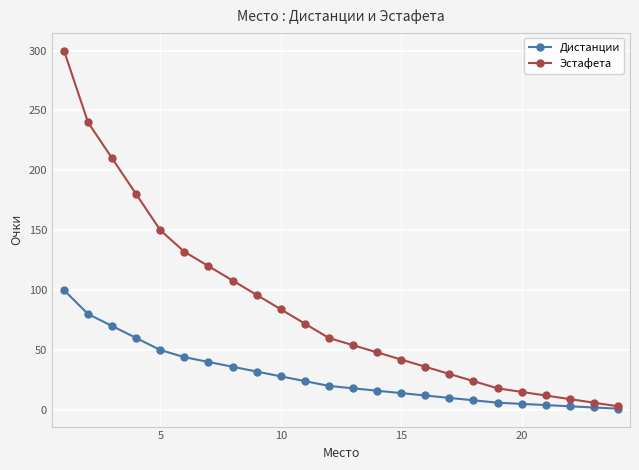

What is the maximum value shown in the chart?

300